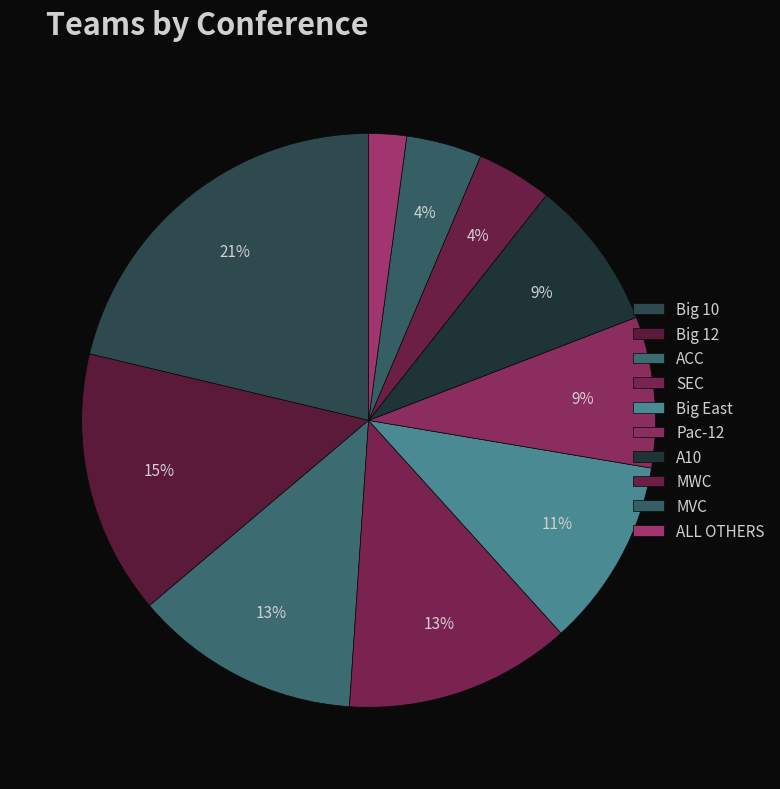

How many slices are in this pie chart?

10